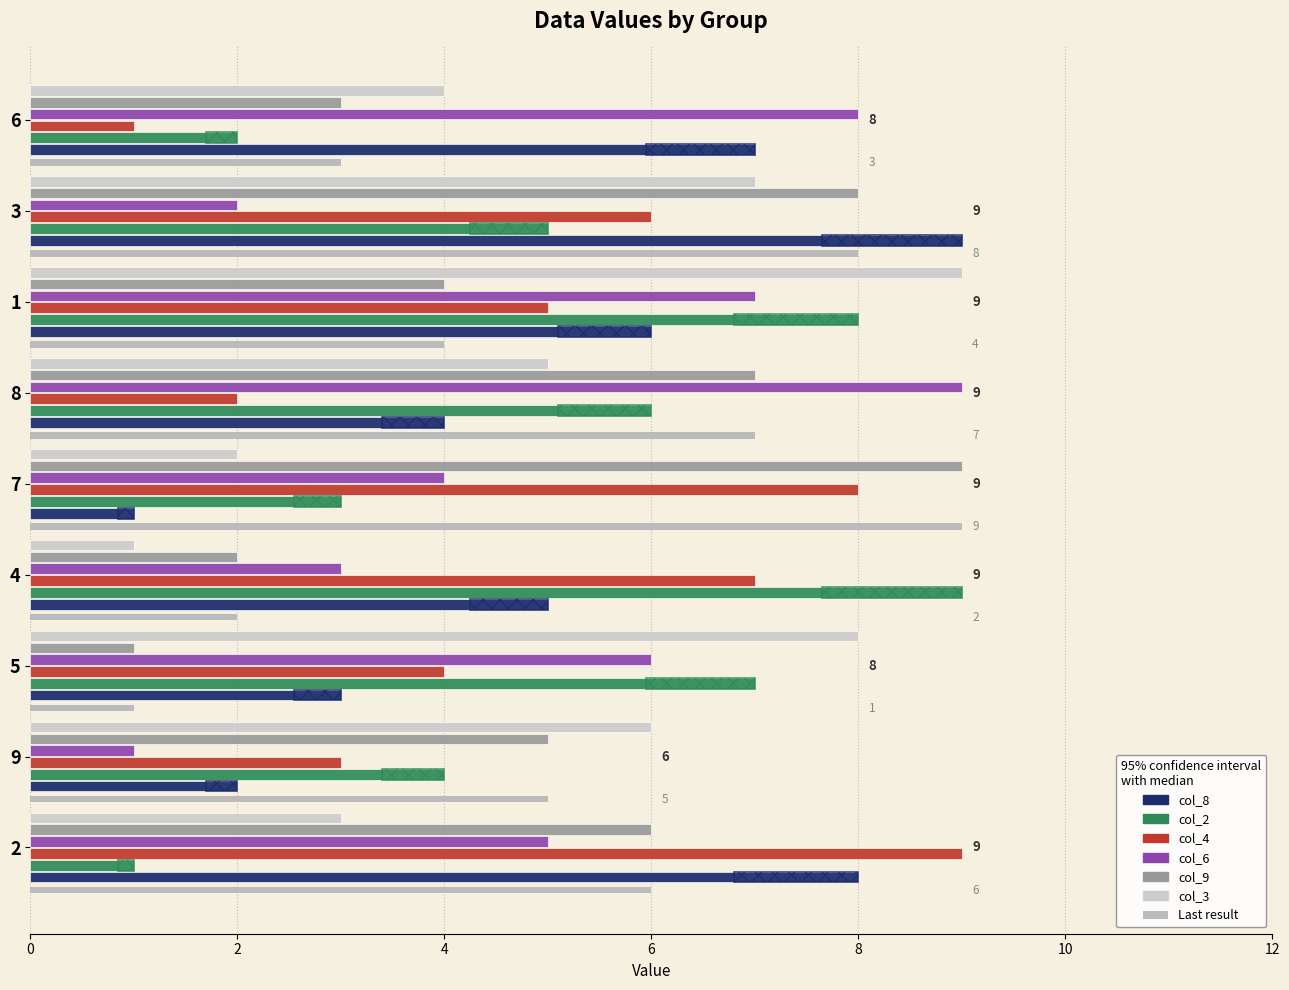

Reading left to right, what are all the values shown in this chart?

col_8: 2=8	9=2	5=3	4=5	7=1	8=4	1=6	3=9	6=7
col_2: 2=1	9=4	5=7	4=9	7=3	8=6	1=8	3=5	6=2
col_4: 2=9	9=3	5=4	4=7	7=8	8=2	1=5	3=6	6=1
col_6: 2=5	9=1	5=6	4=3	7=4	8=9	1=7	3=2	6=8
col_9: 2=6	9=5	5=1	4=2	7=9	8=7	1=4	3=8	6=3
col_3: 2=3	9=6	5=8	4=1	7=2	8=5	1=9	3=7	6=4